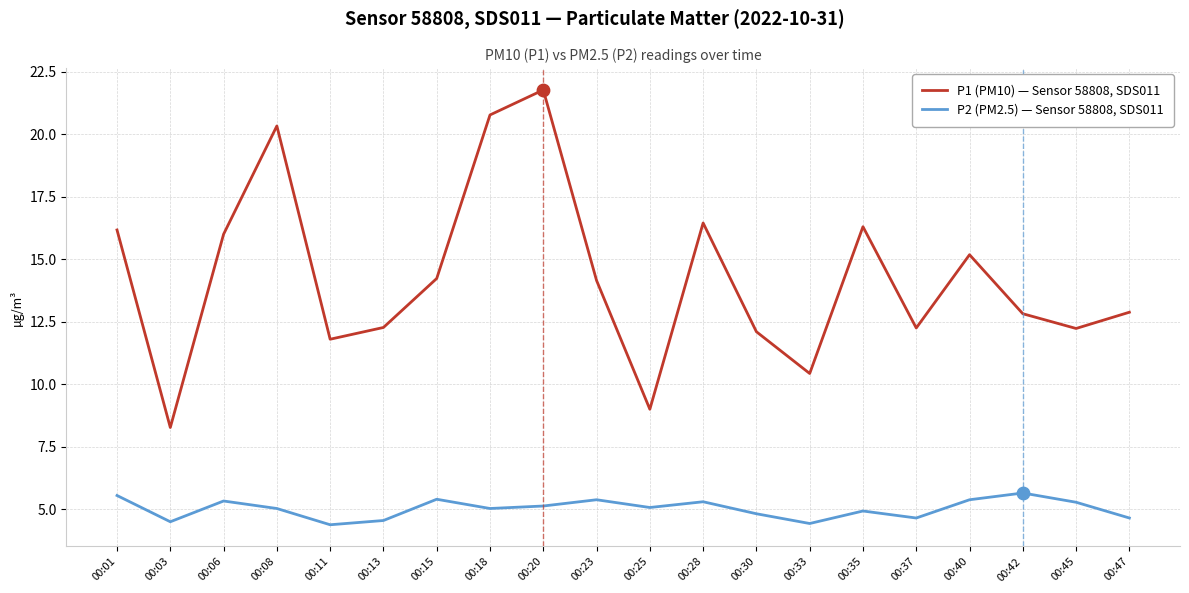

What is the total value across all series at 00:28?

21.8